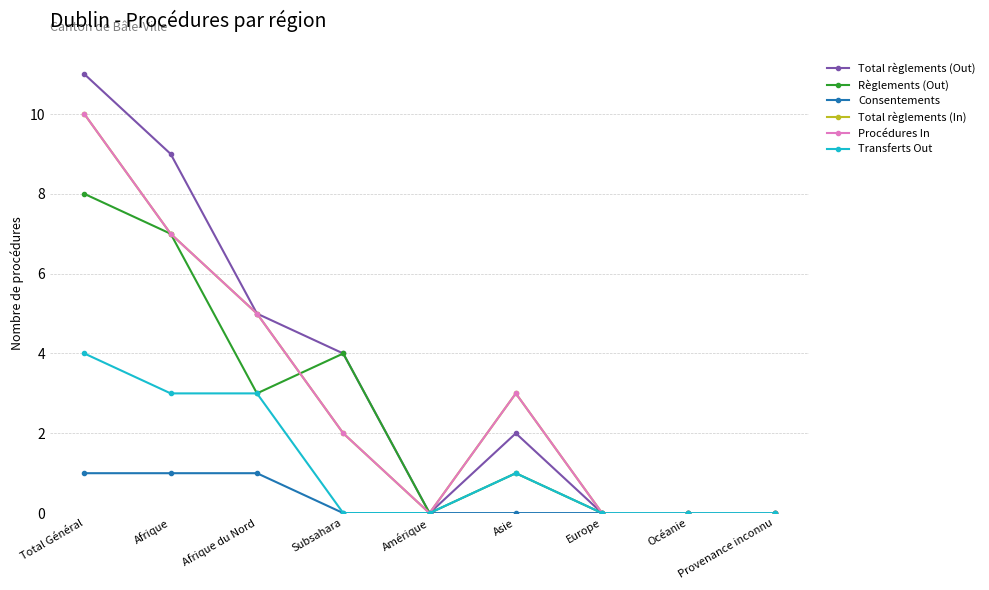

True or false: Consentements and Total règlements (In) intersect in this chart.

False